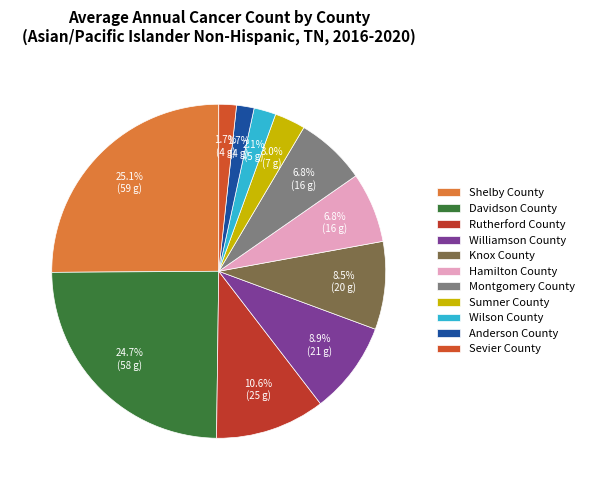

Which slice is the largest?

Shelby County